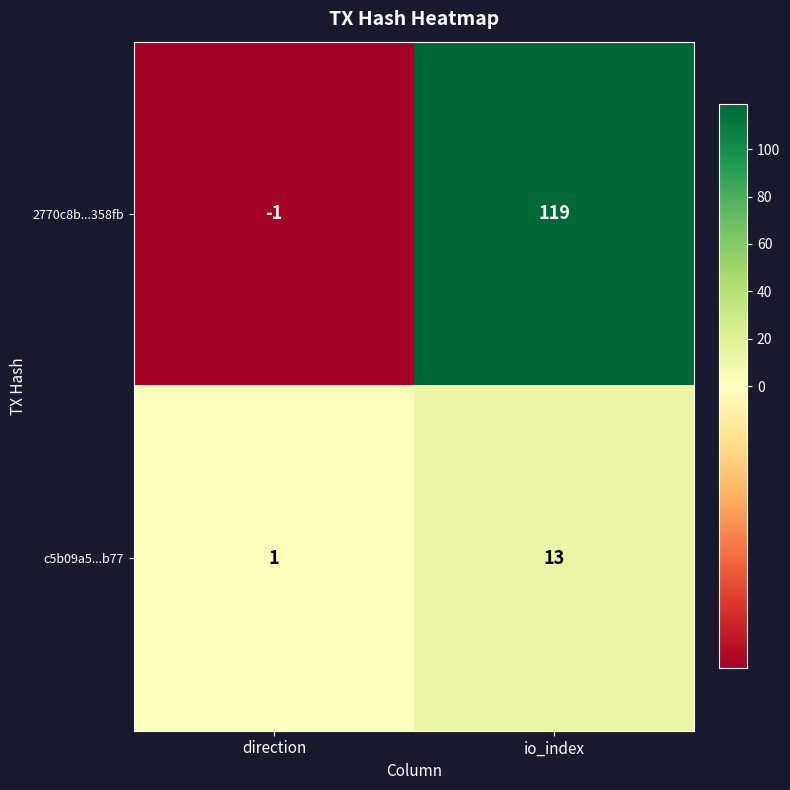

What is the difference between the maximum and minimum values in the 2770c8b...358fb series?

120